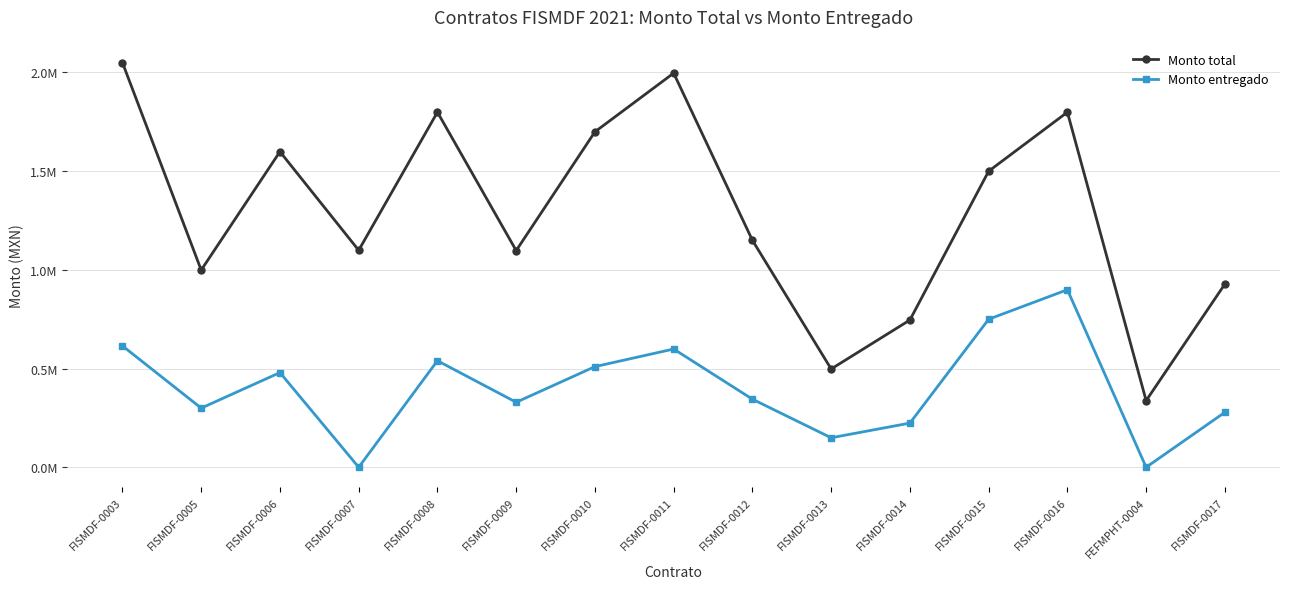

What are all the series names shown in the legend?

Monto total, Monto entregado